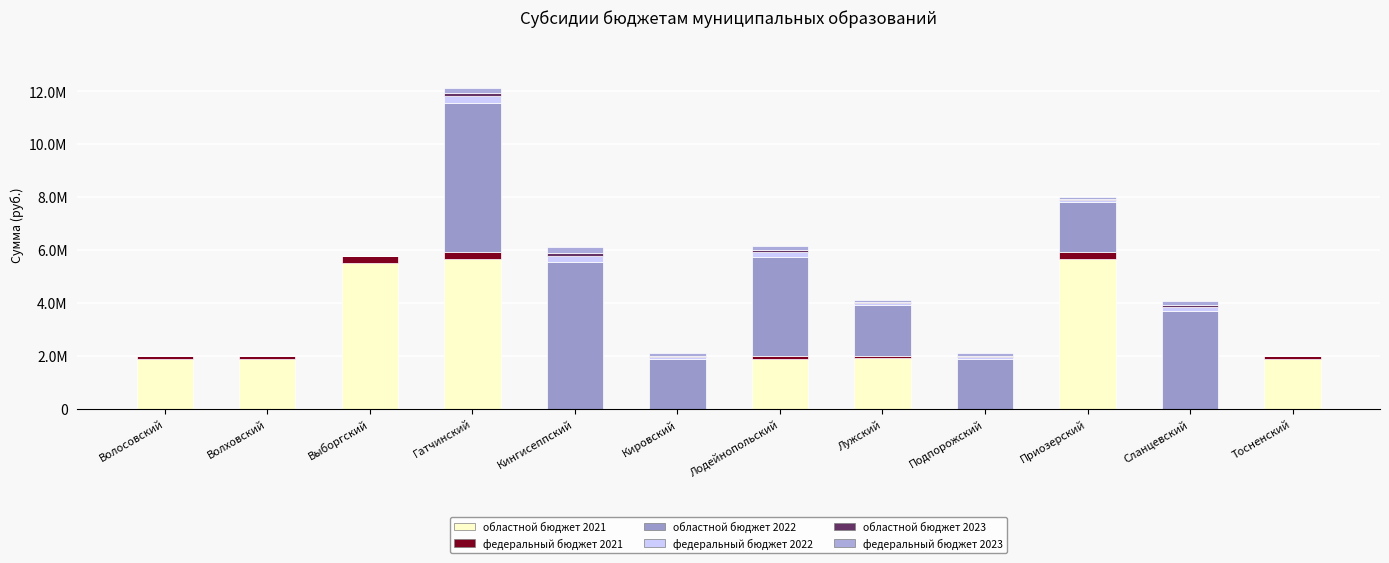

Are the bars horizontal?

No